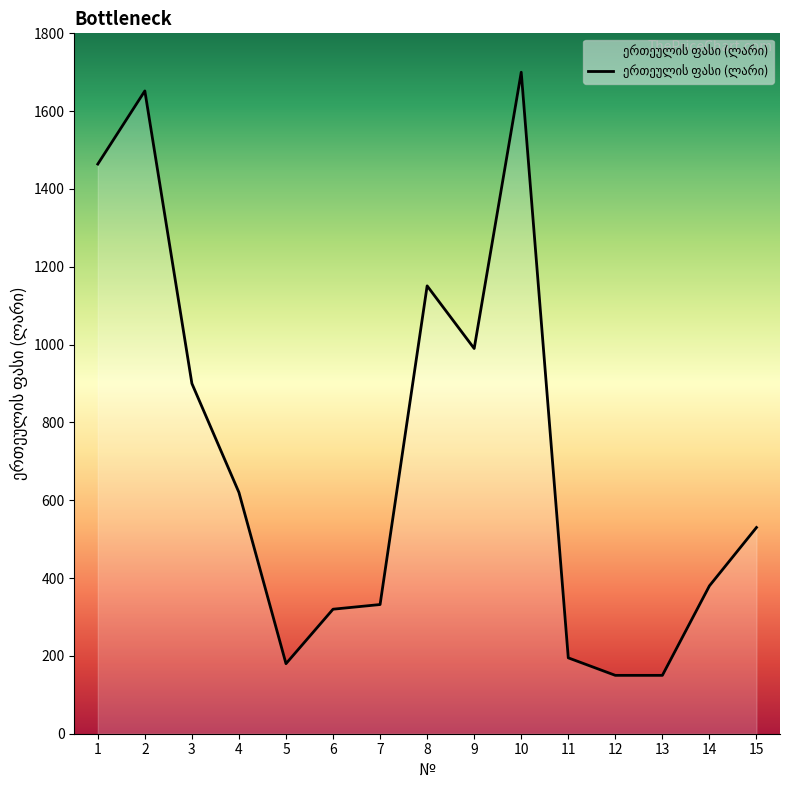

What is the difference between the second highest and minimum values?

1502